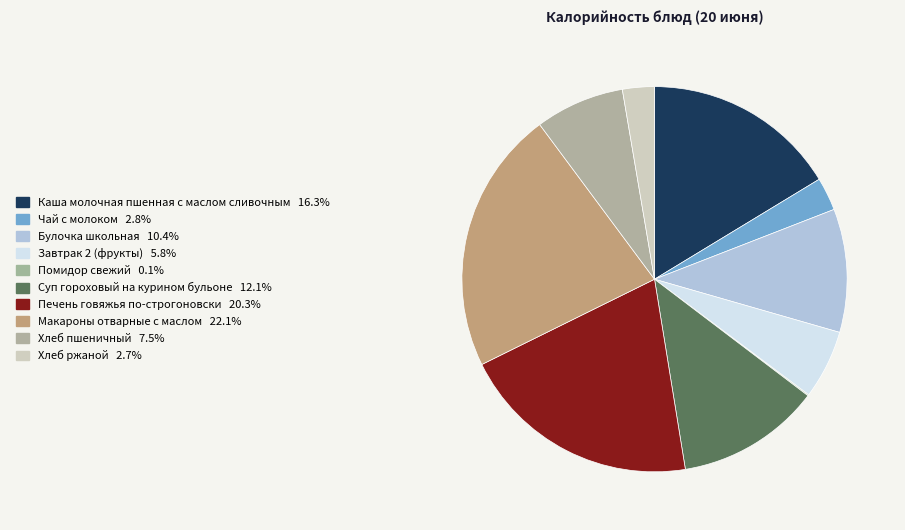

What is the smallest slice in the pie chart?

Помидор свежий